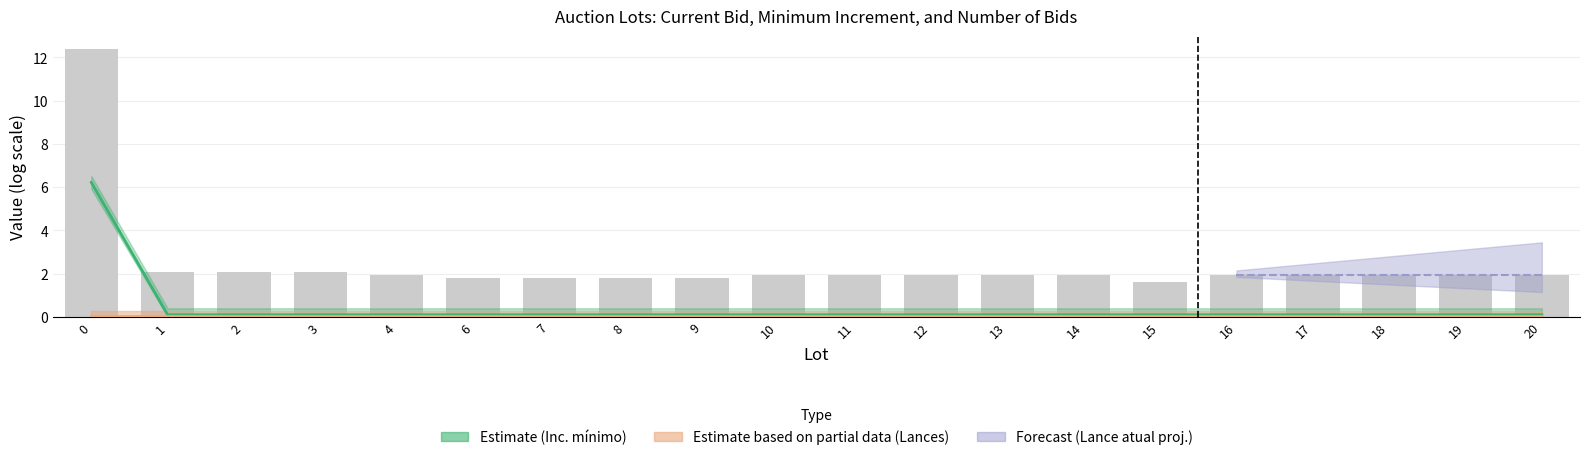

What is the value of the 6th bar from the left?

1.8